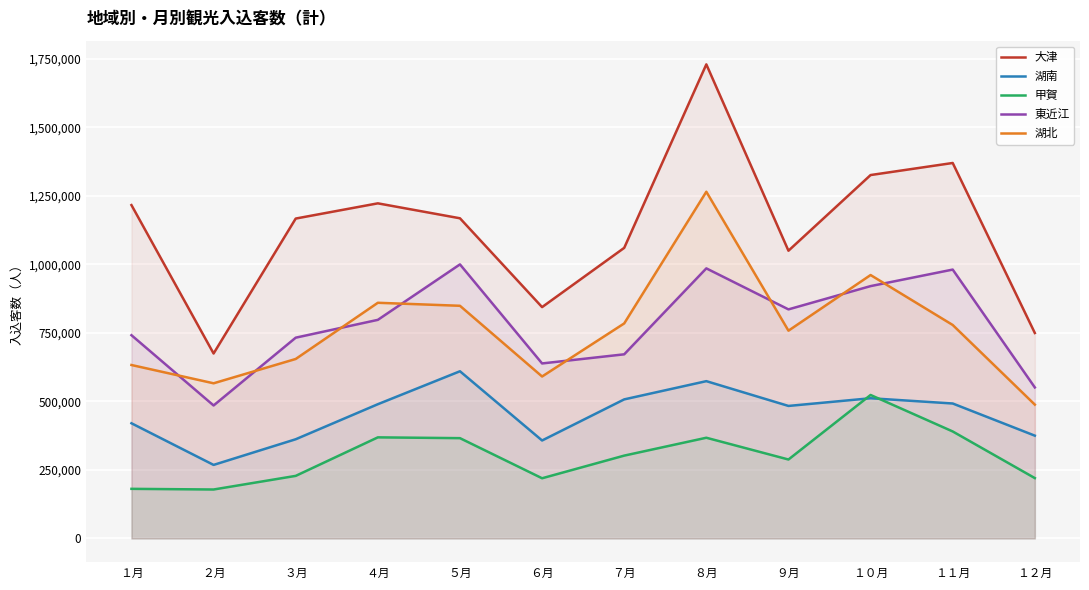

Reading right to left, list all the values displayed in this chart.

大津: 749400	1369500	1325500	1049500	1729200	1059900	843800	1167800	1222300	1166800	674600	1215900
湖南: 374900	492200	511400	483300	573700	507200	357300	609800	489600	361800	268200	420100
甲賀: 220100	390200	523300	287900	367300	302100	219500	365800	368700	228200	178500	180900
東近江: 550800	980700	920400	835500	985100	671600	638300	999600	797300	732300	485000	741300
湖北: 488100	778600	960800	757800	1264600	784300	590700	848600	859600	654600	565900	632600